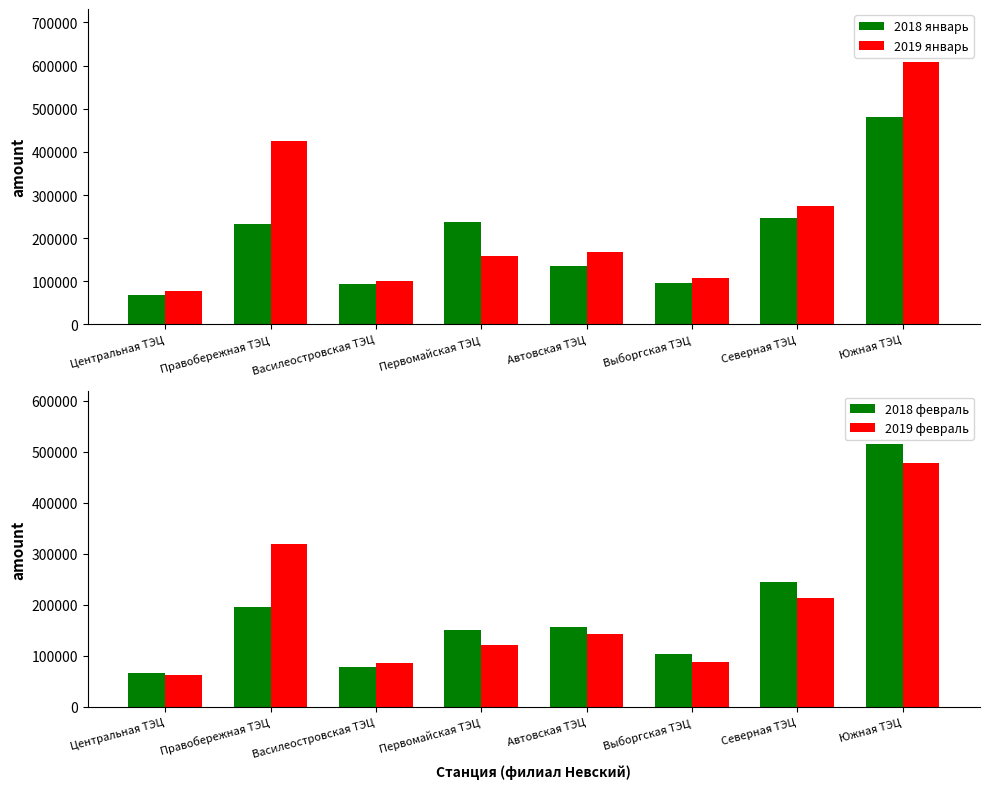

What is the total value across all series at Правобережная ТЭЦ?

1173963.0